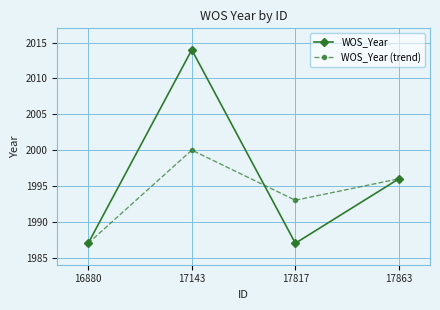

How many interior local valleys does the WOS_Year series have?

1